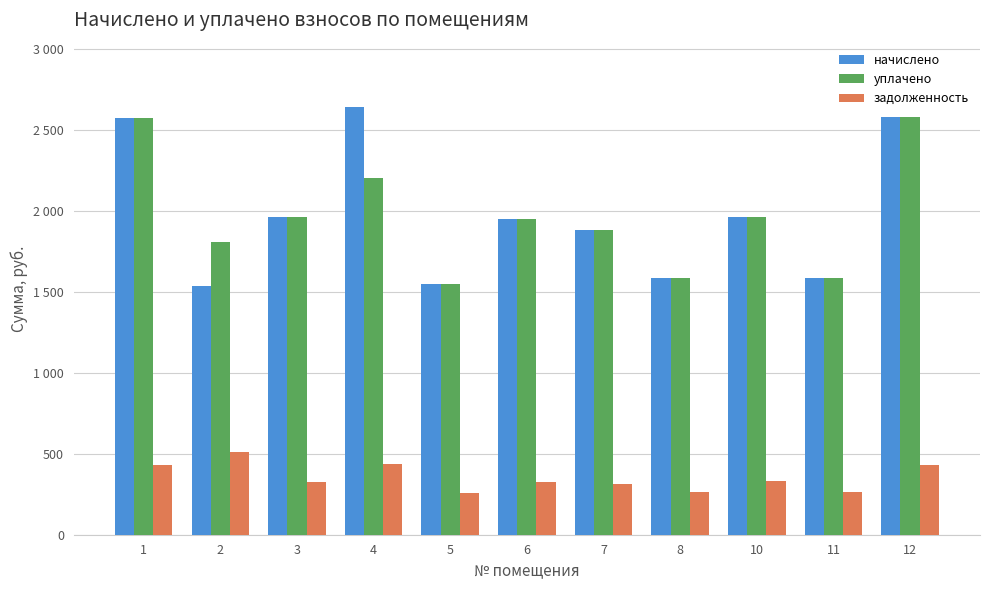

Does the chart contain any negative values?

No